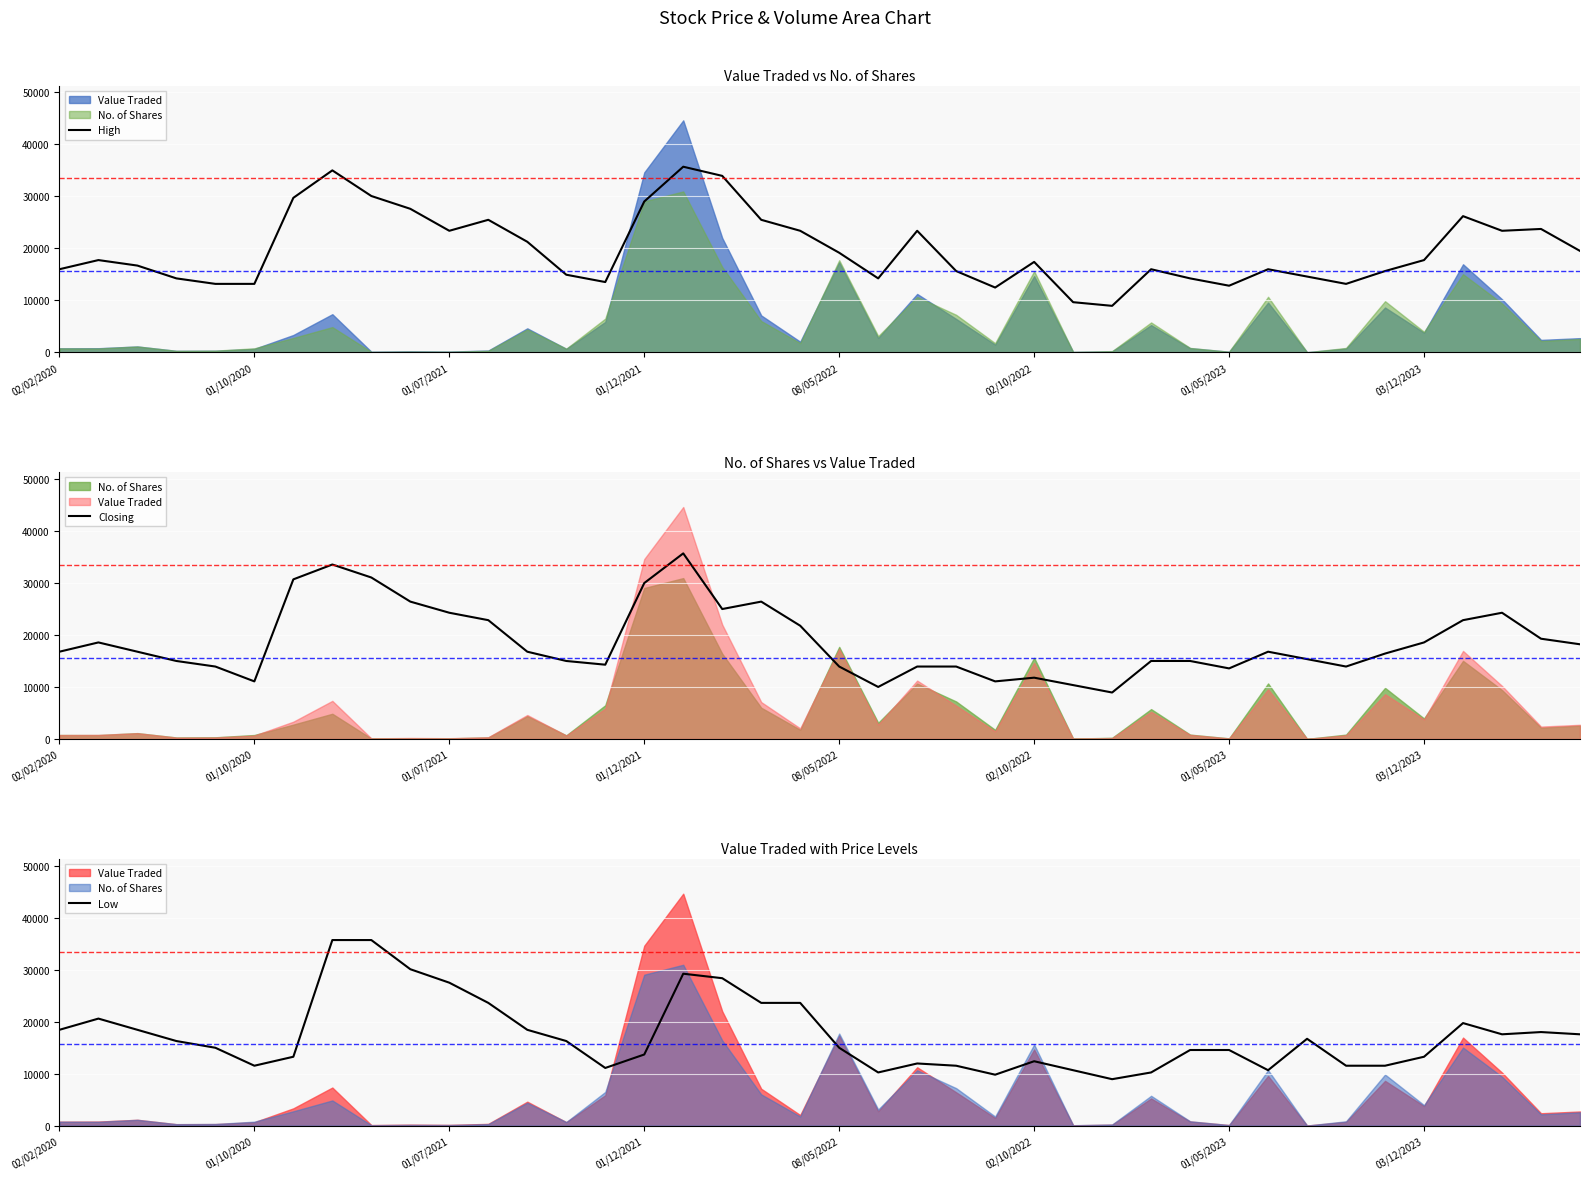

True or false: High has a value of 14402.0 at 16.

False